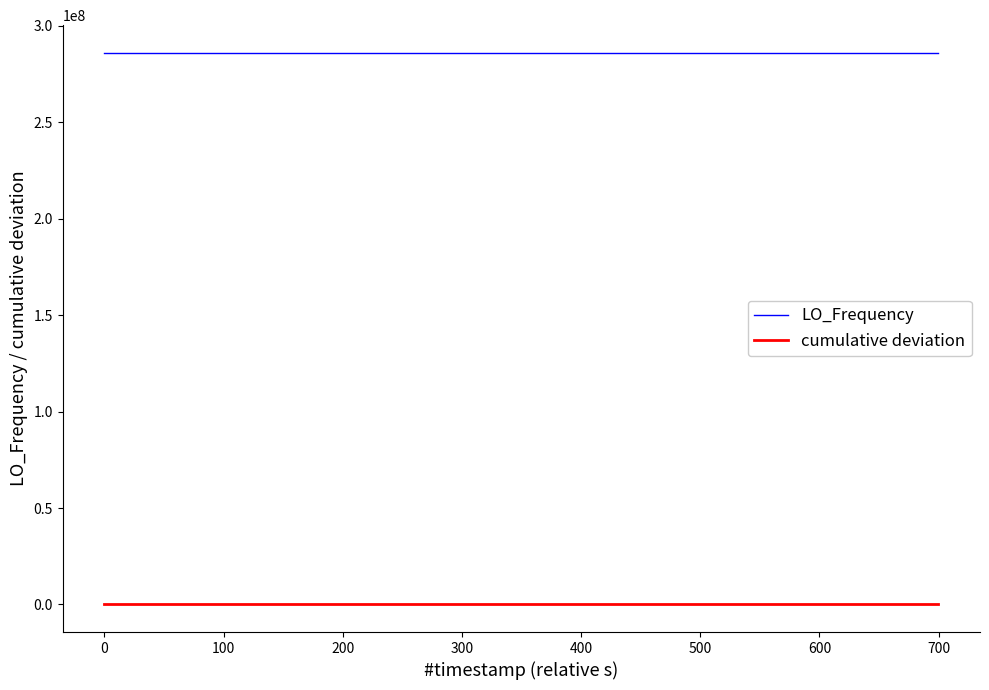

True or false: cumulative deviation and LO_Frequency cross at least once.

False